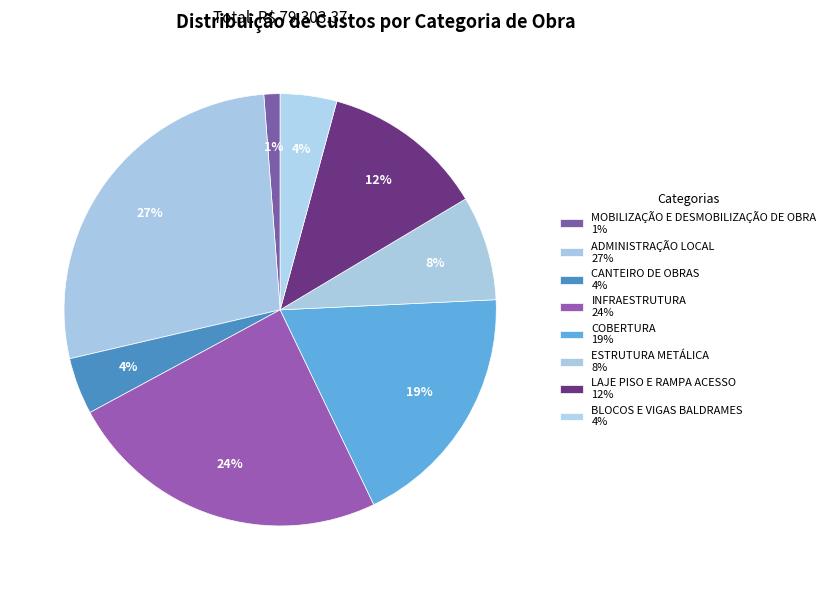

What is the largest slice in the pie chart?

ADMINISTRAÇÃO LOCAL